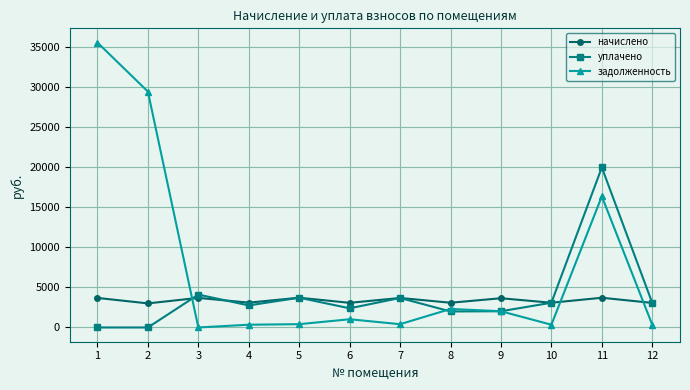

What is the difference between the highest and lowest values at 6?

2054.1